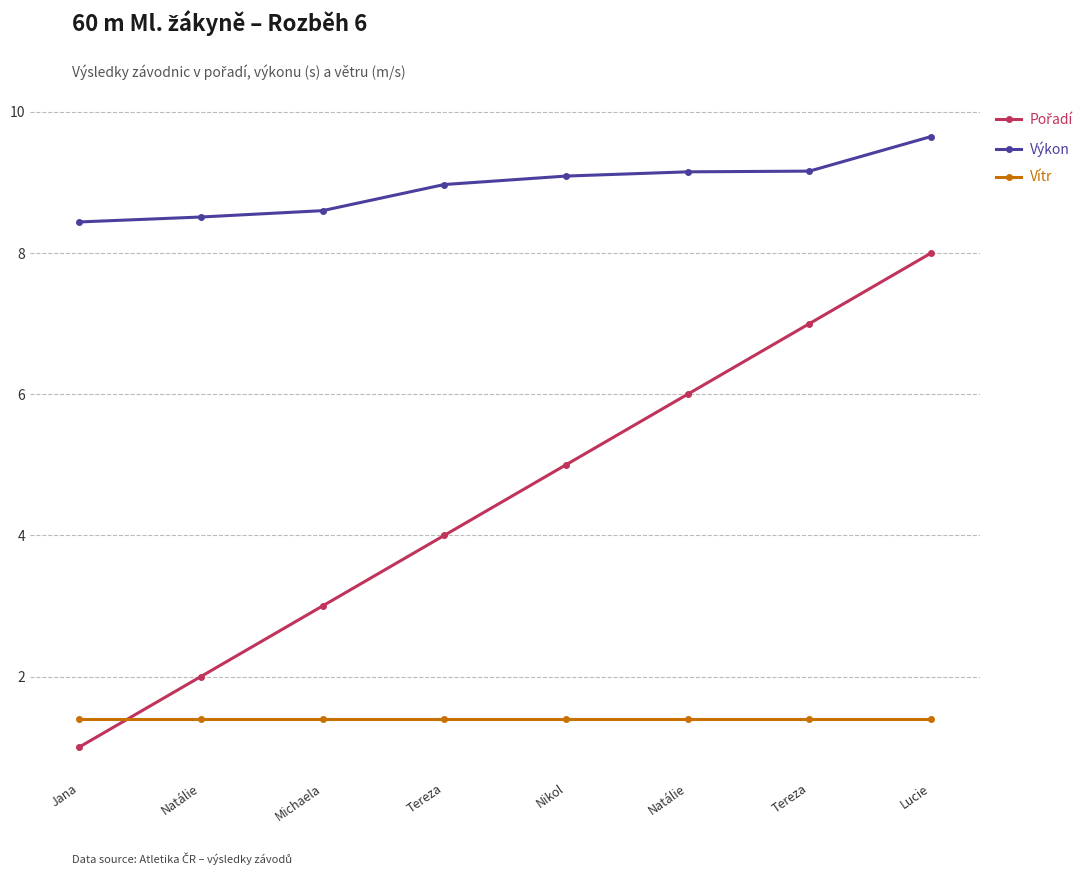

Rank the series at Tereza from highest to lowest value.

Výkon, Pořadí, Vítr